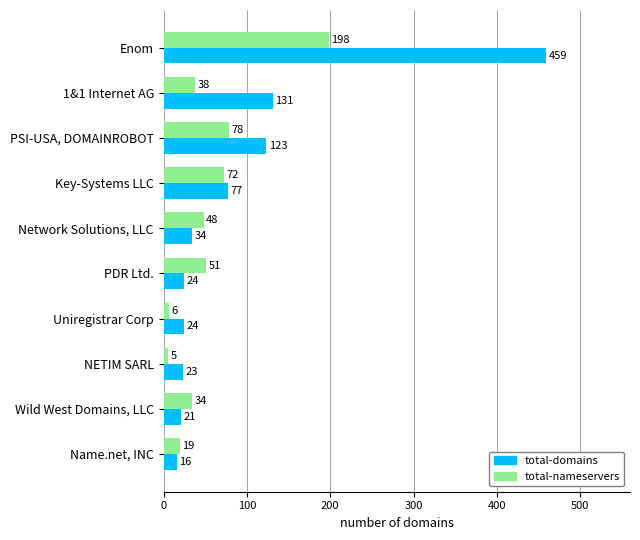

List the series in order of their peak value, lowest first.

total-nameservers, total-domains